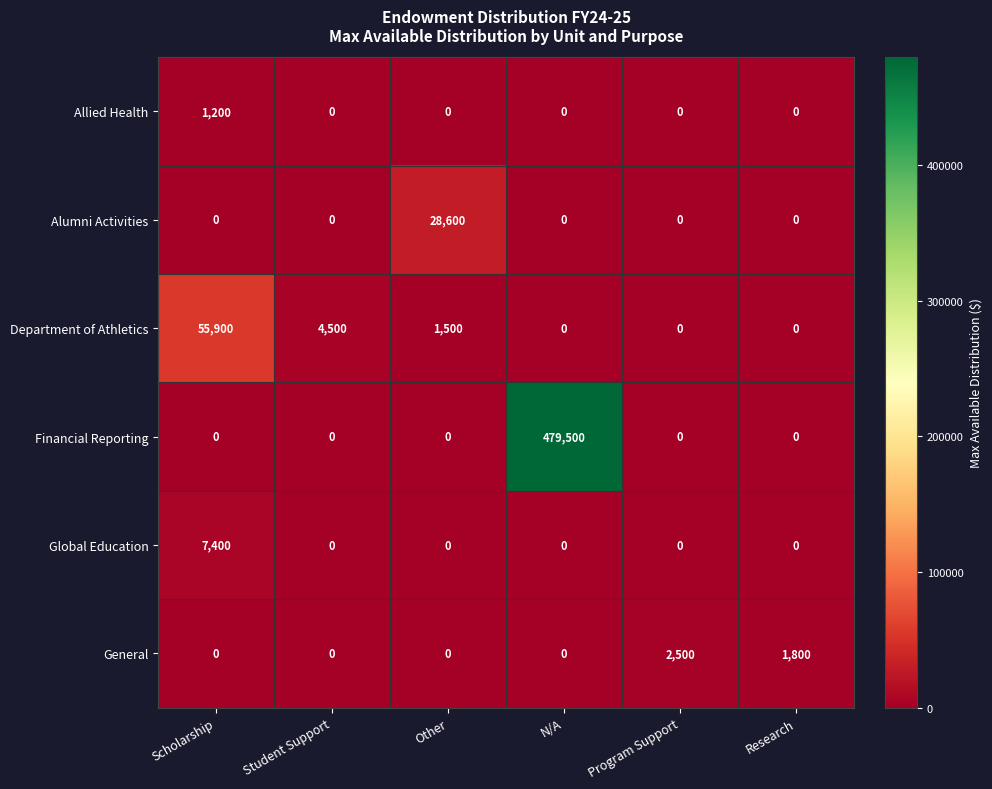

Which series has the largest range (max minus min)?

Financial Reporting